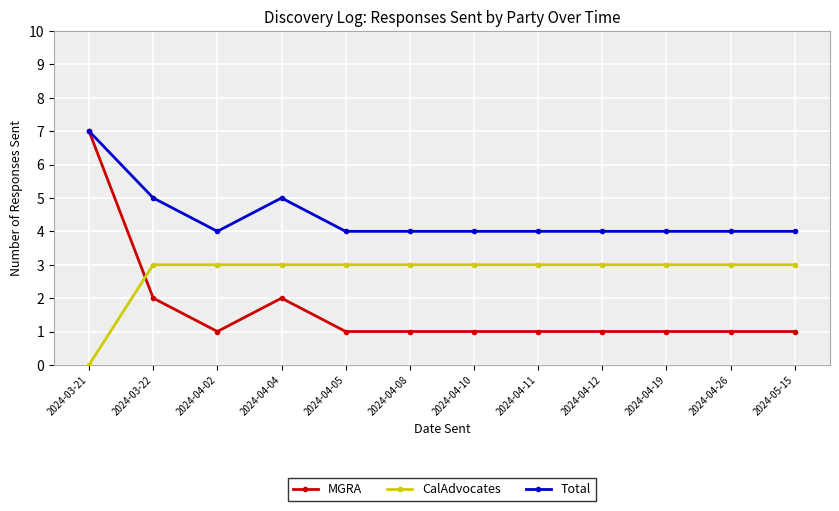

Reading left to right, transcribe all the data shown in this chart.

MGRA: 2024-03-21=7	2024-03-22=2	2024-04-02=1	2024-04-04=2	2024-04-05=1	2024-04-08=1	2024-04-10=1	2024-04-11=1	2024-04-12=1	2024-04-19=1	2024-04-26=1	2024-05-15=1
CalAdvocates: 2024-03-21=0	2024-03-22=3	2024-04-02=3	2024-04-04=3	2024-04-05=3	2024-04-08=3	2024-04-10=3	2024-04-11=3	2024-04-12=3	2024-04-19=3	2024-04-26=3	2024-05-15=3
Total: 2024-03-21=7	2024-03-22=5	2024-04-02=4	2024-04-04=5	2024-04-05=4	2024-04-08=4	2024-04-10=4	2024-04-11=4	2024-04-12=4	2024-04-19=4	2024-04-26=4	2024-05-15=4